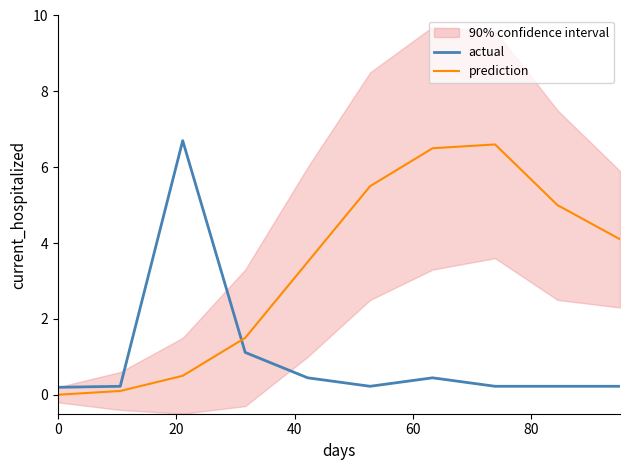

What is the maximum value for prediction?

6.6